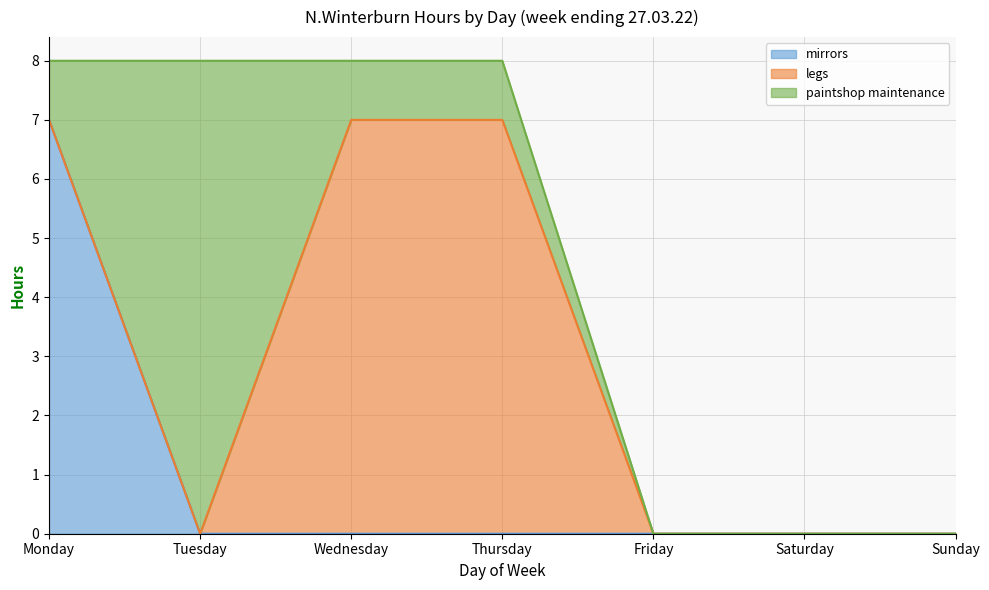

Is the value of paintshop maintenance at Friday greater than the value of mirrors at Thursday?

No